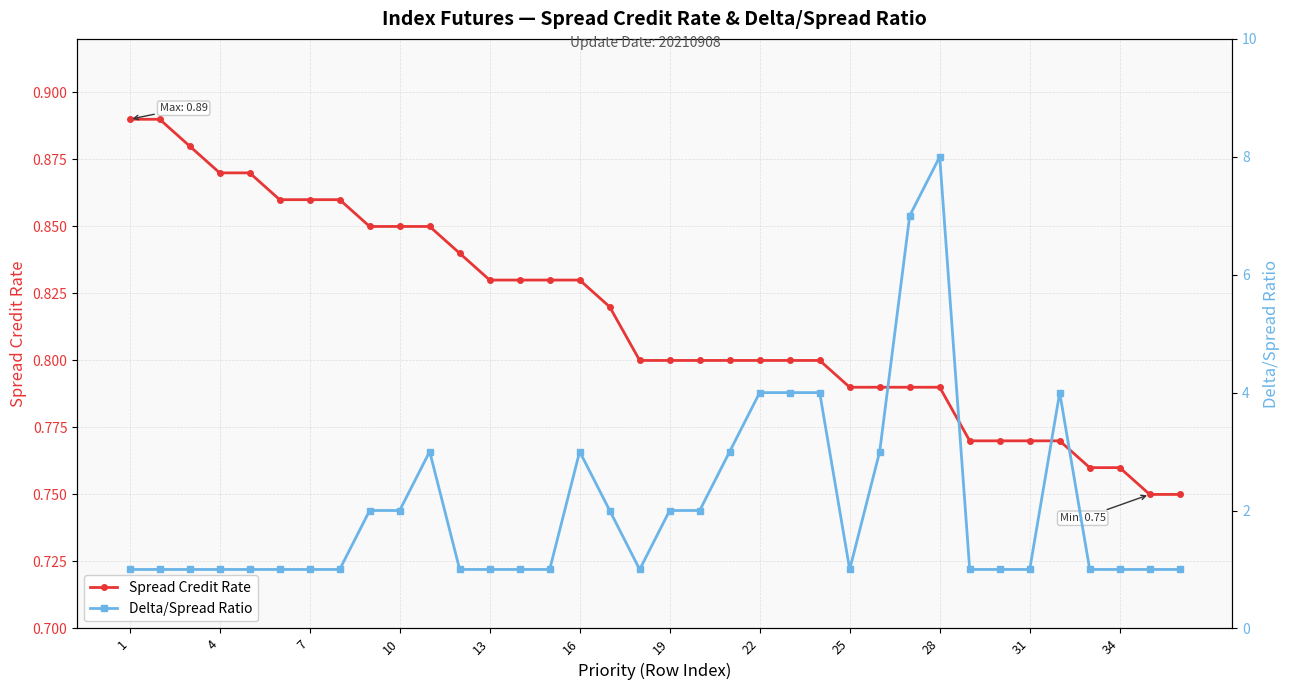

What is the difference between the maximum and minimum values in the Spread Credit Rate series?

0.1